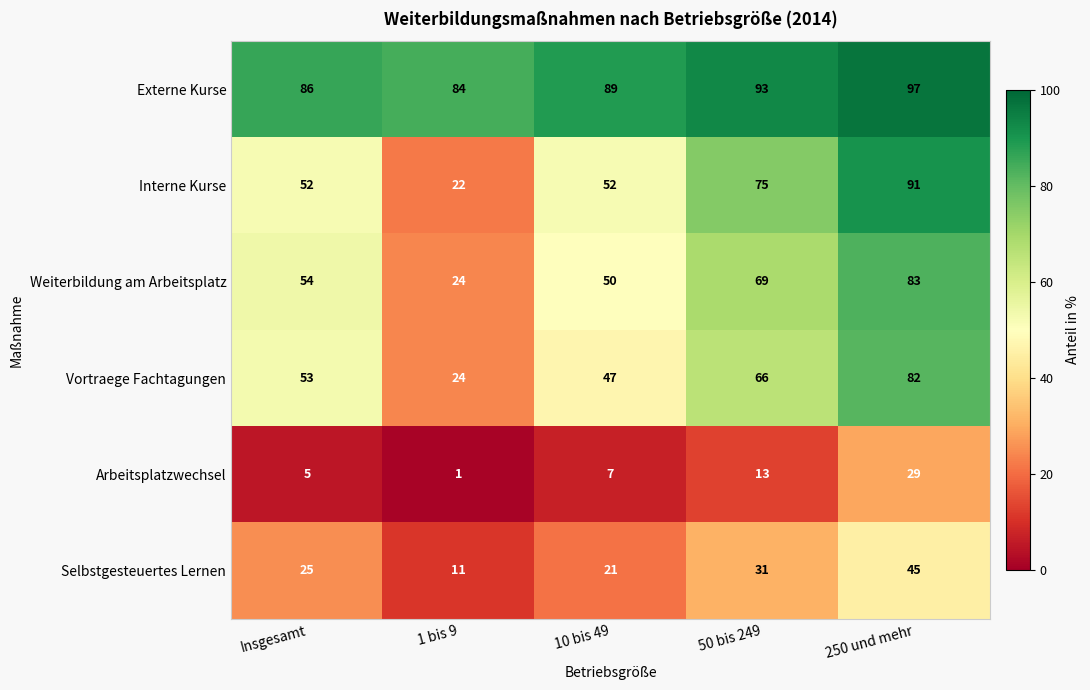

List the series in order of their peak value, highest first.

Externe Kurse, Interne Kurse, Weiterbildung am Arbeitsplatz, Vortraege Fachtagungen, Selbstgesteuertes Lernen, Arbeitsplatzwechsel